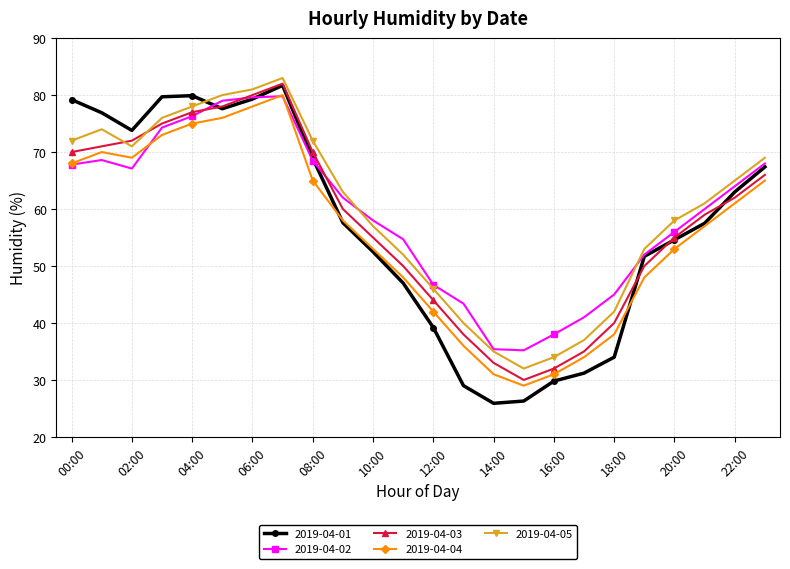

What is the sum of all 2019-04-04 values?

1338.0